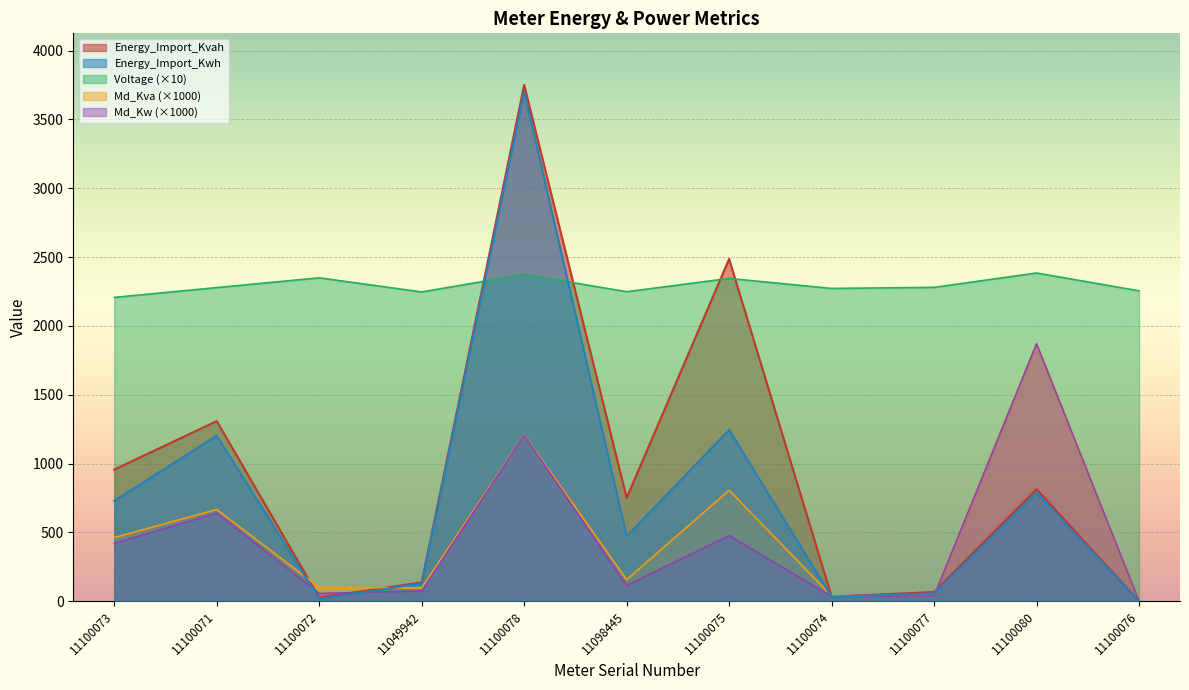

At which label is Energy_Import_Kvah closest to 1875?

11100071